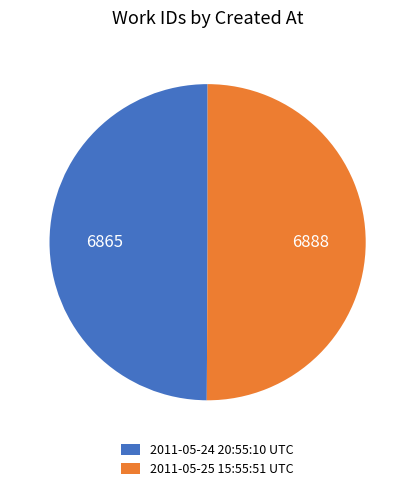

What is the ratio of the value at 2011-05-25 15:55:51 UTC to the value at 2011-05-24 20:55:10 UTC?

1.0